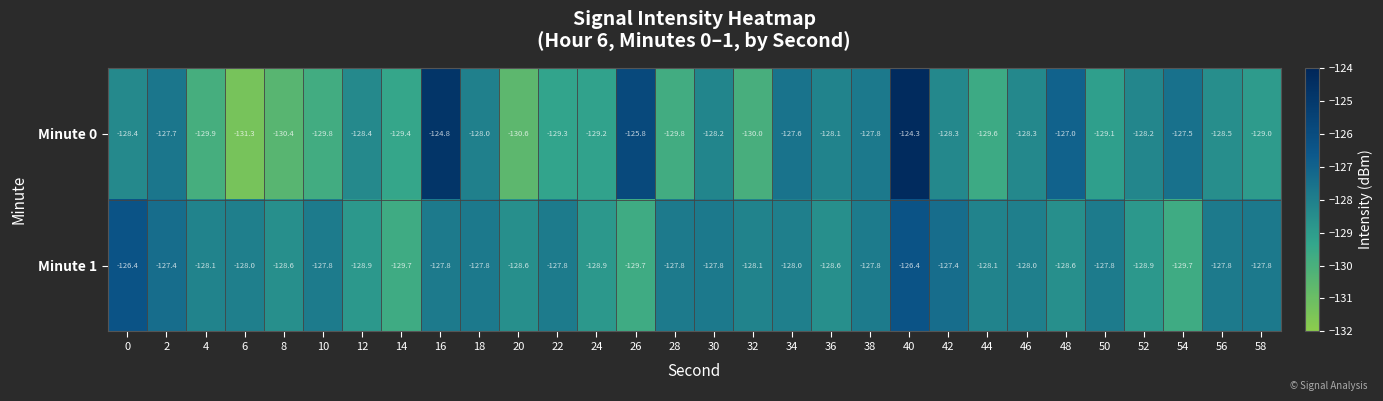

What value does the Minute 1 series have at 56?

-127.8